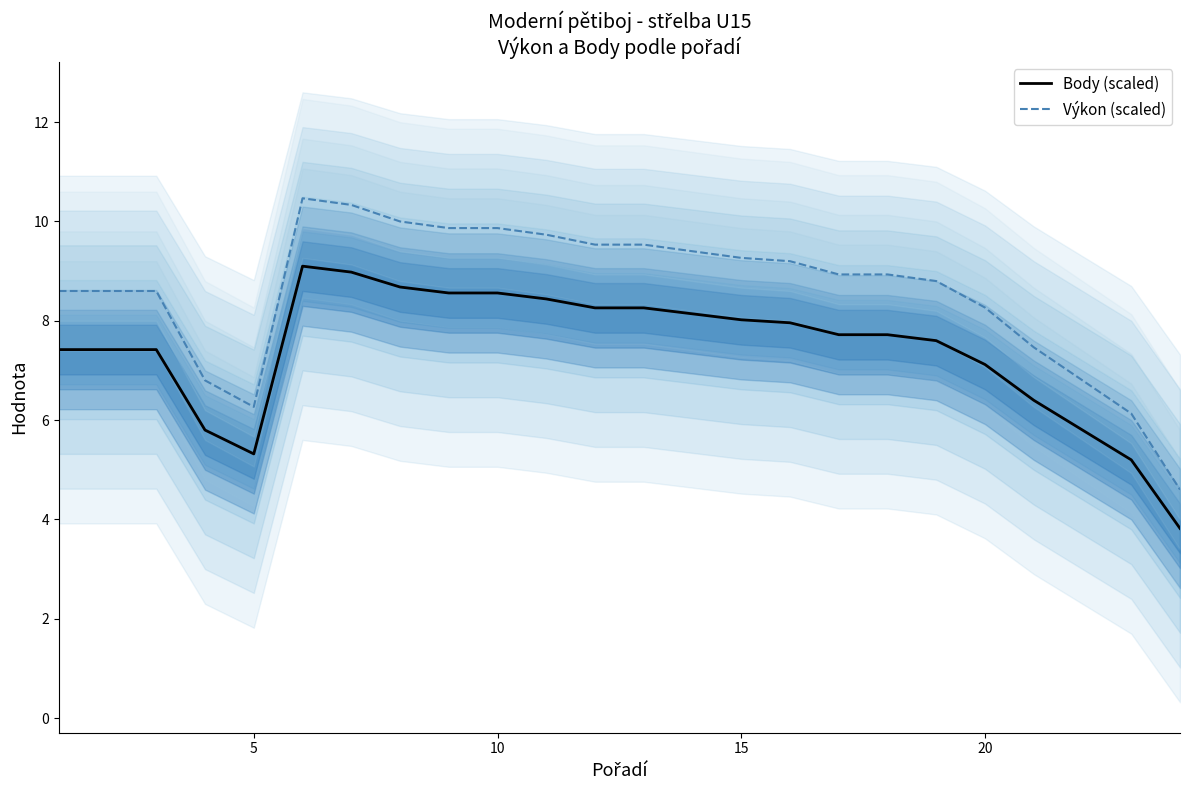

True or false: Body (scaled) and Výkon (scaled) cross at least once.

False